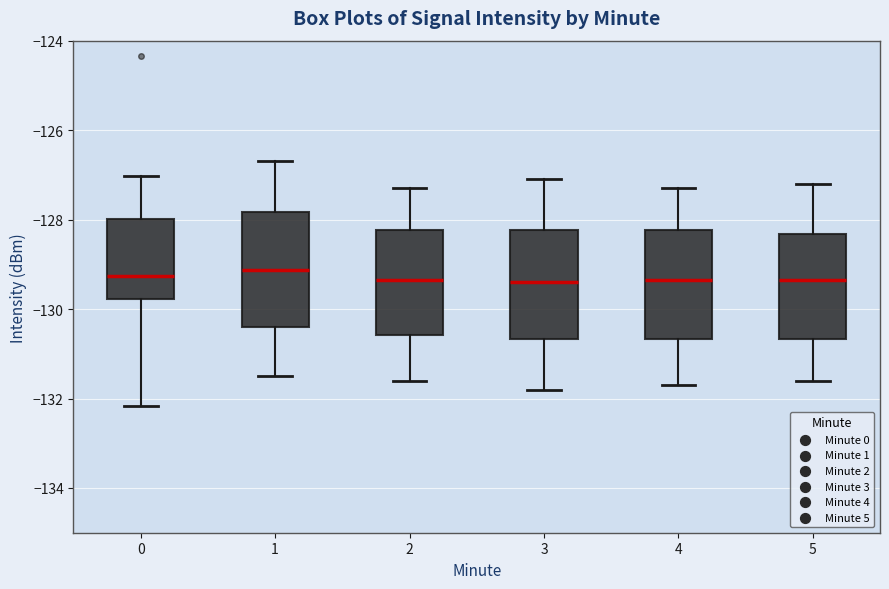

Where is the upper edge of the box at x = 1 on the y-axis? The values are not printed on the chart, so give them approximately, as read against the axis.

-127.8